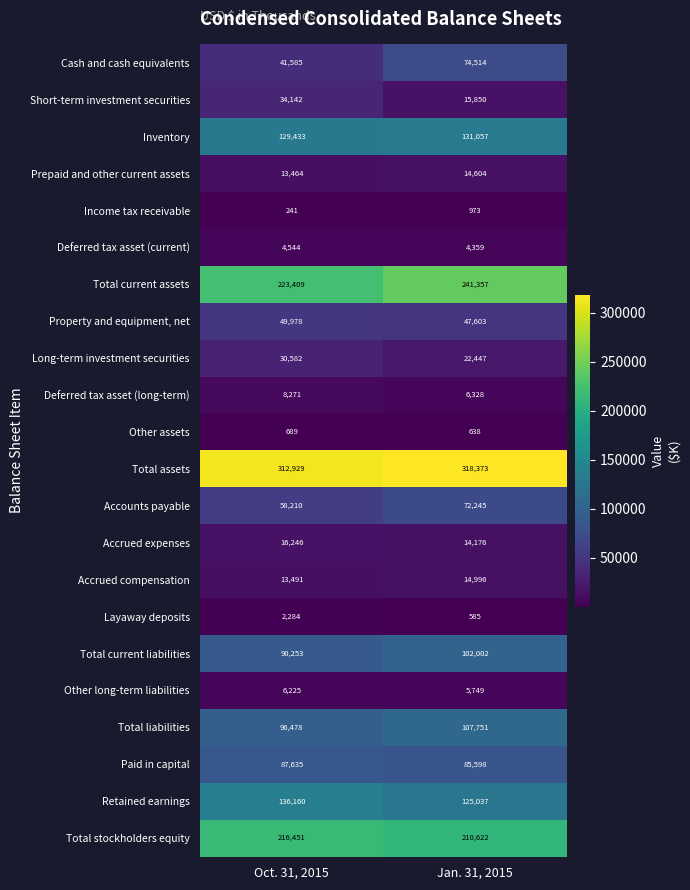

Which series has the largest range (max minus min)?

Cash and cash equivalents